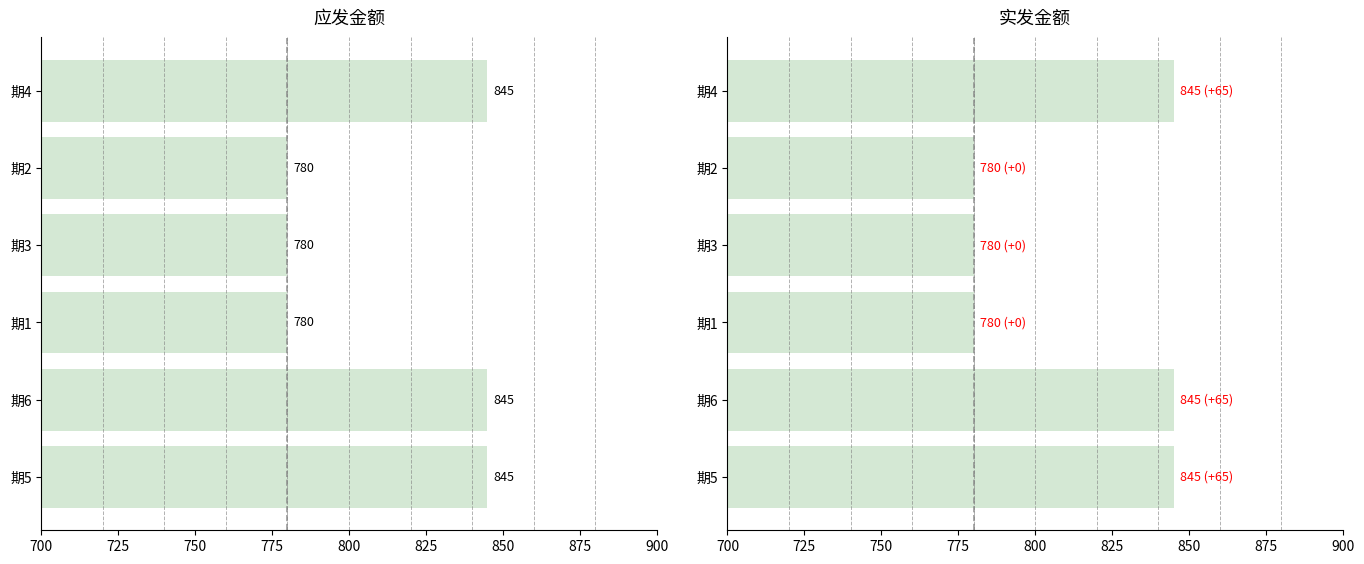

Count the 实发金额 values in the range 780 to 845.

6